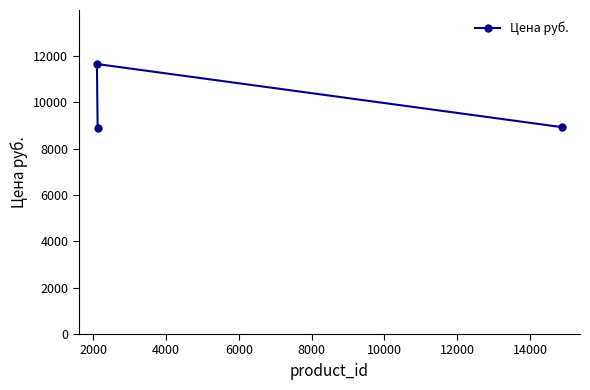

What is the sum of all values?

29497